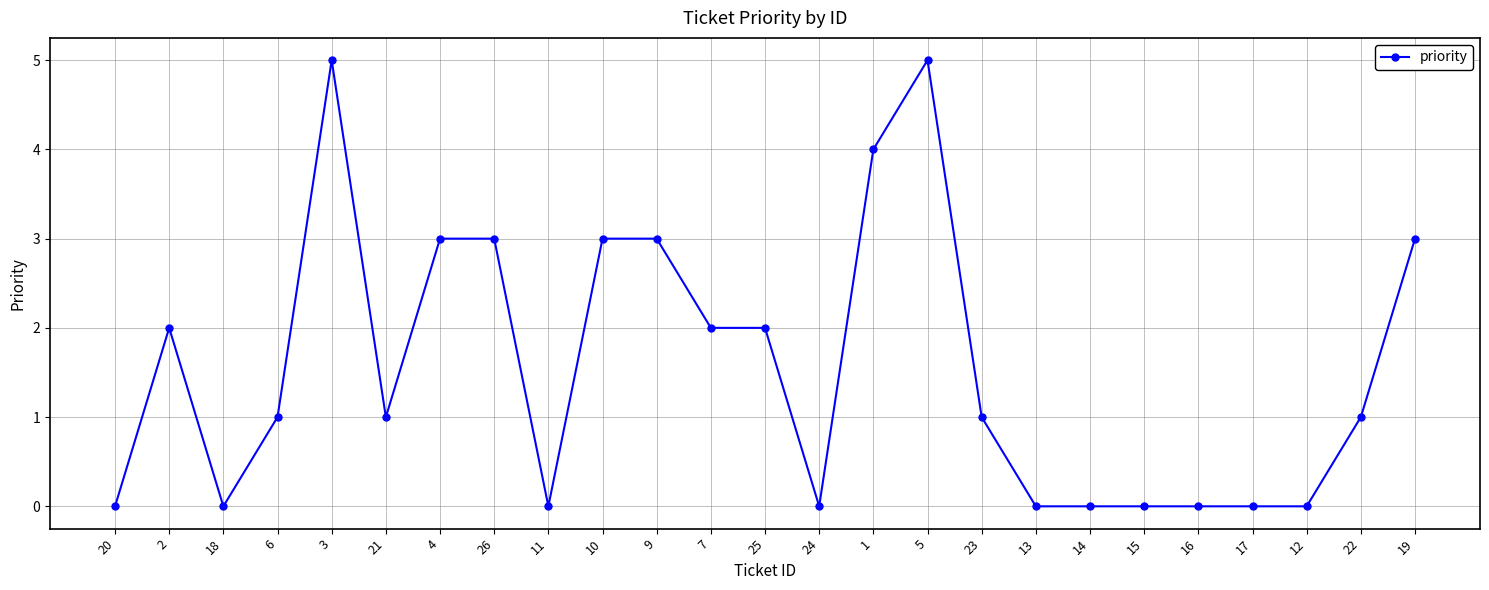

The value at 1 is 2. True or false?

False